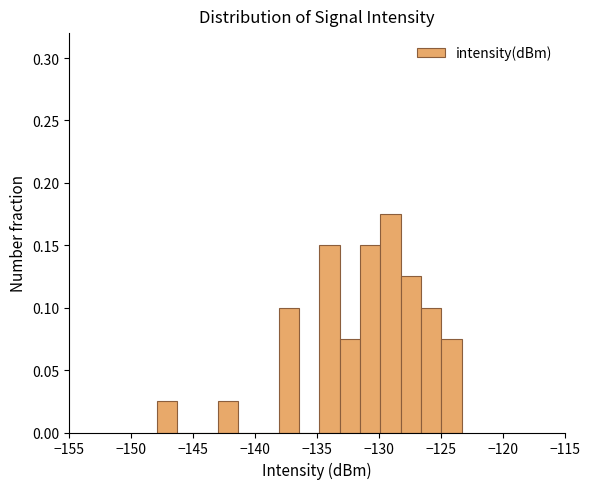

Read against the x-axis, roughly where is the centre of the tallest bar?

-129.0